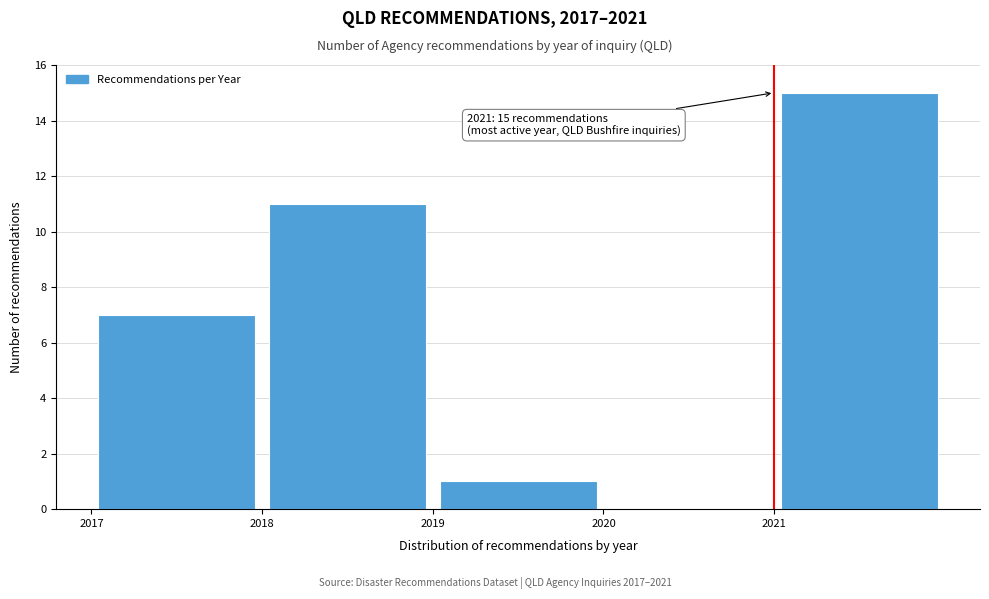

Which range on the x-axis has the tallest bar?

2021 to 2022